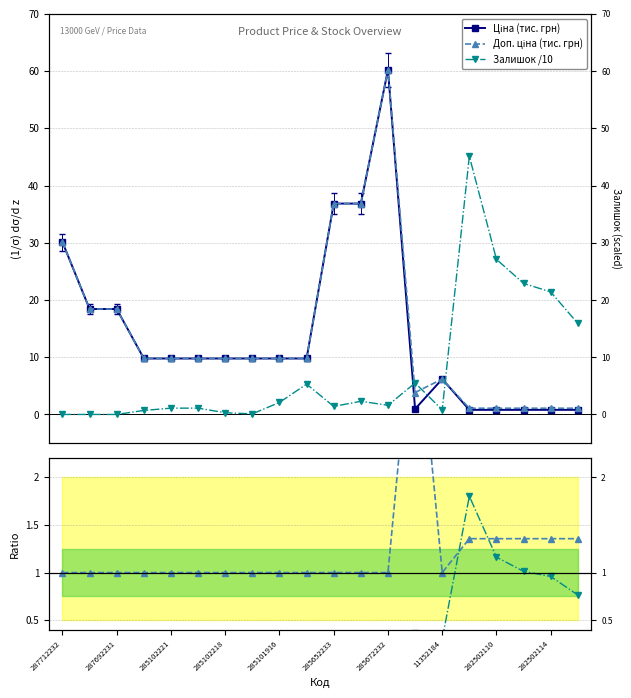

At which label is Доп. ціна (тис. грн) closest to 30?

287712232